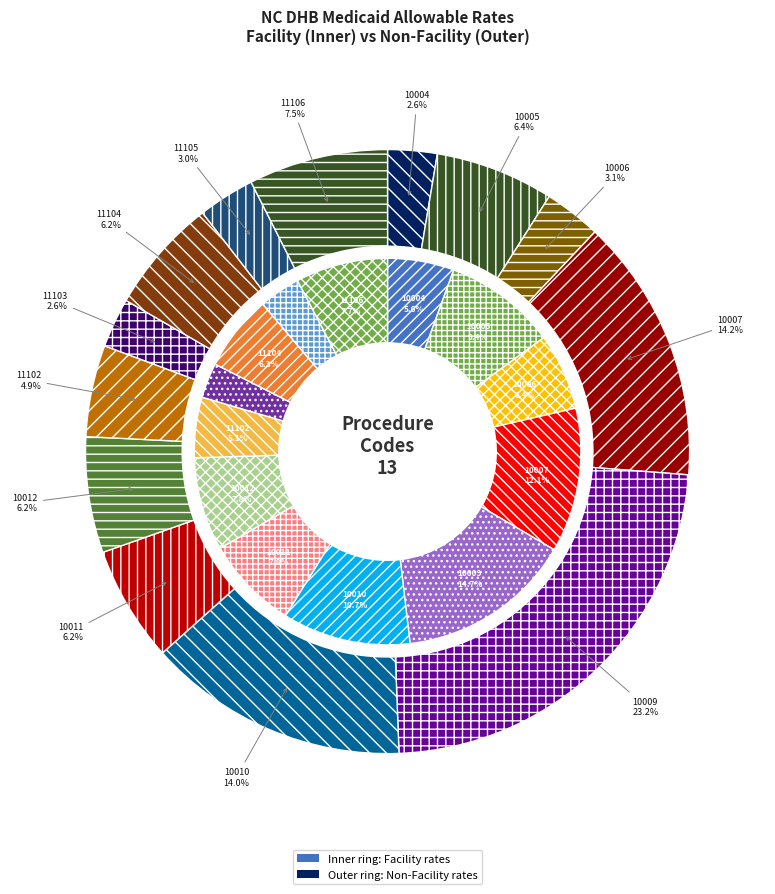

To the nearest percent, what is the difference between the 10 and 11 slice percentages?

3%